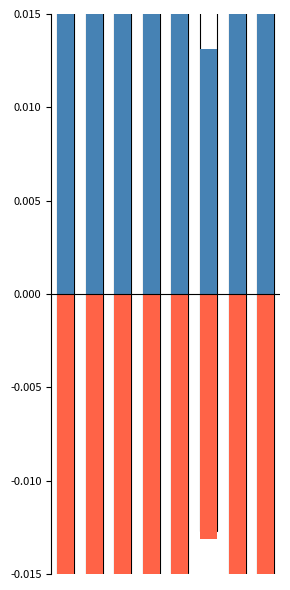

Which series has the largest total across all categories?

Público